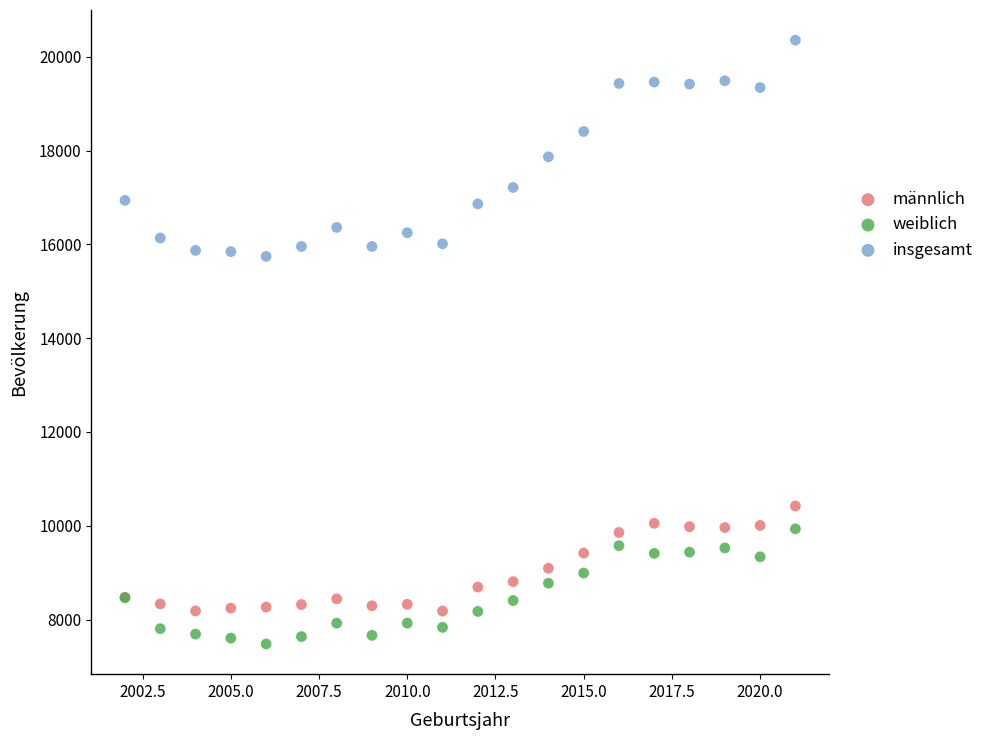

What is the X range (max minus min) for the scatter plot?

19